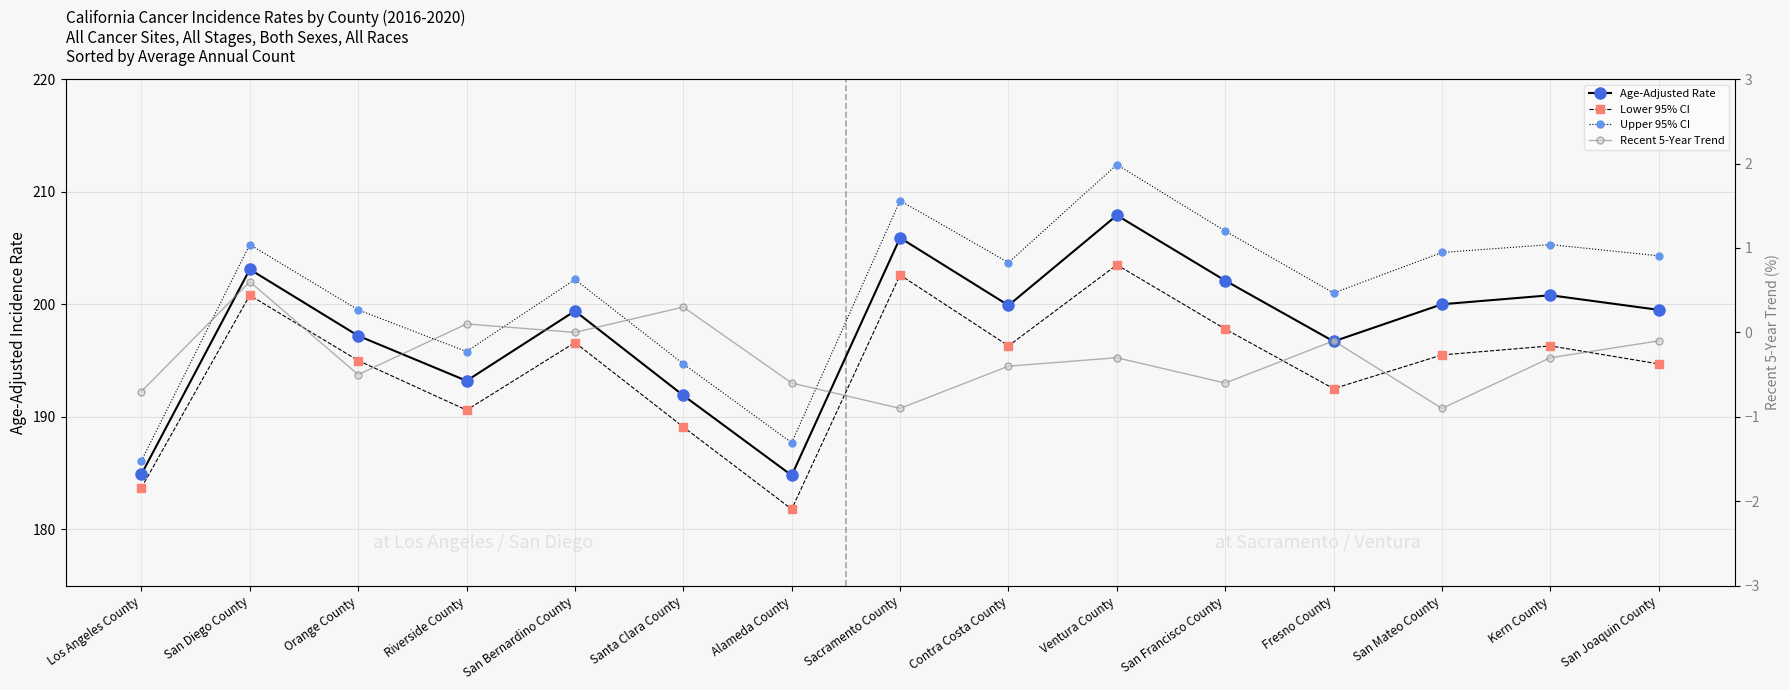

Is it true that Lower 95% CI equals 183.7 at Los Angeles County?

True